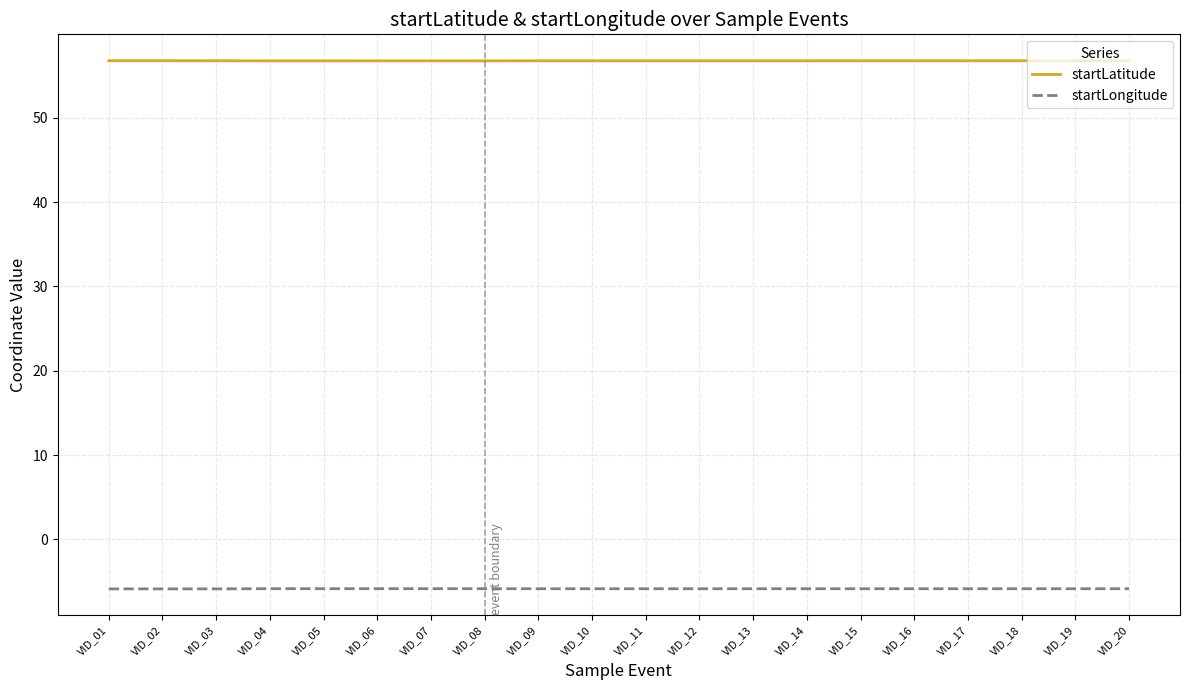

Is the value of startLatitude at VID_08 greater than the value of startLongitude at VID_17?

Yes